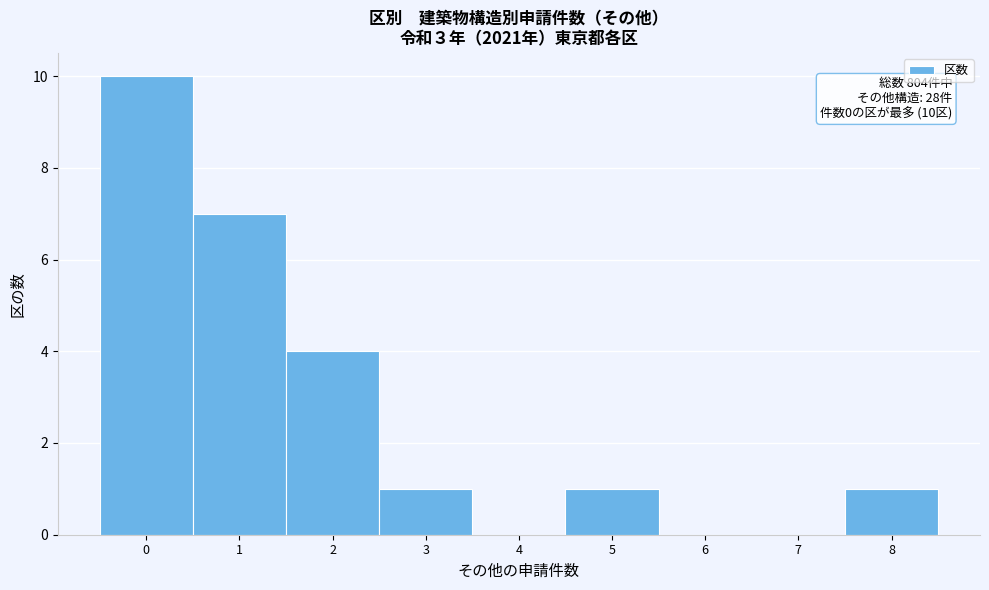

Which range on the x-axis has the tallest bar?

-0.5 to 0.5